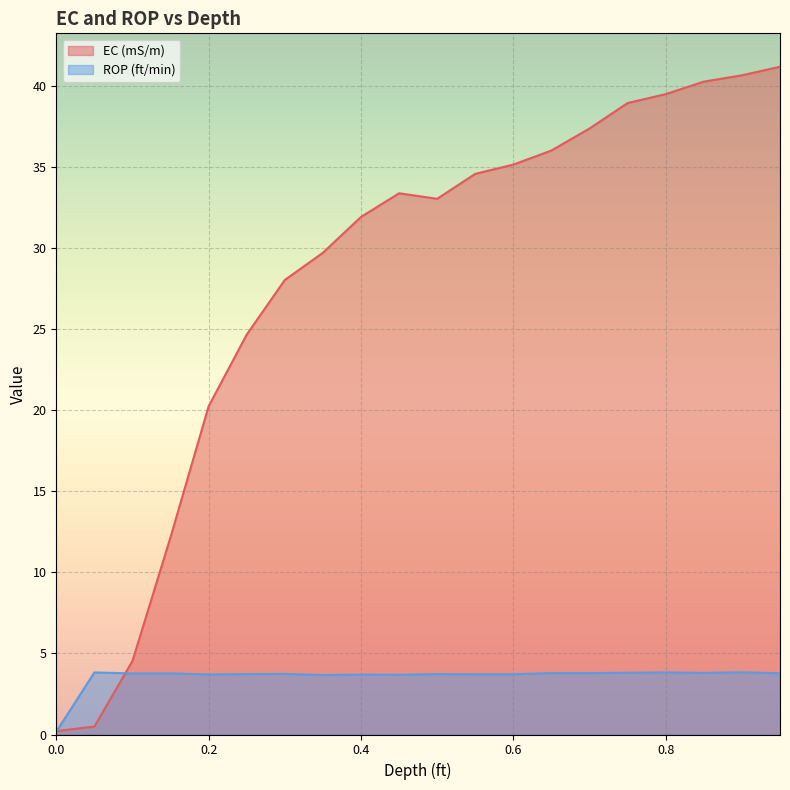

Count the number of data series in this chart.

2